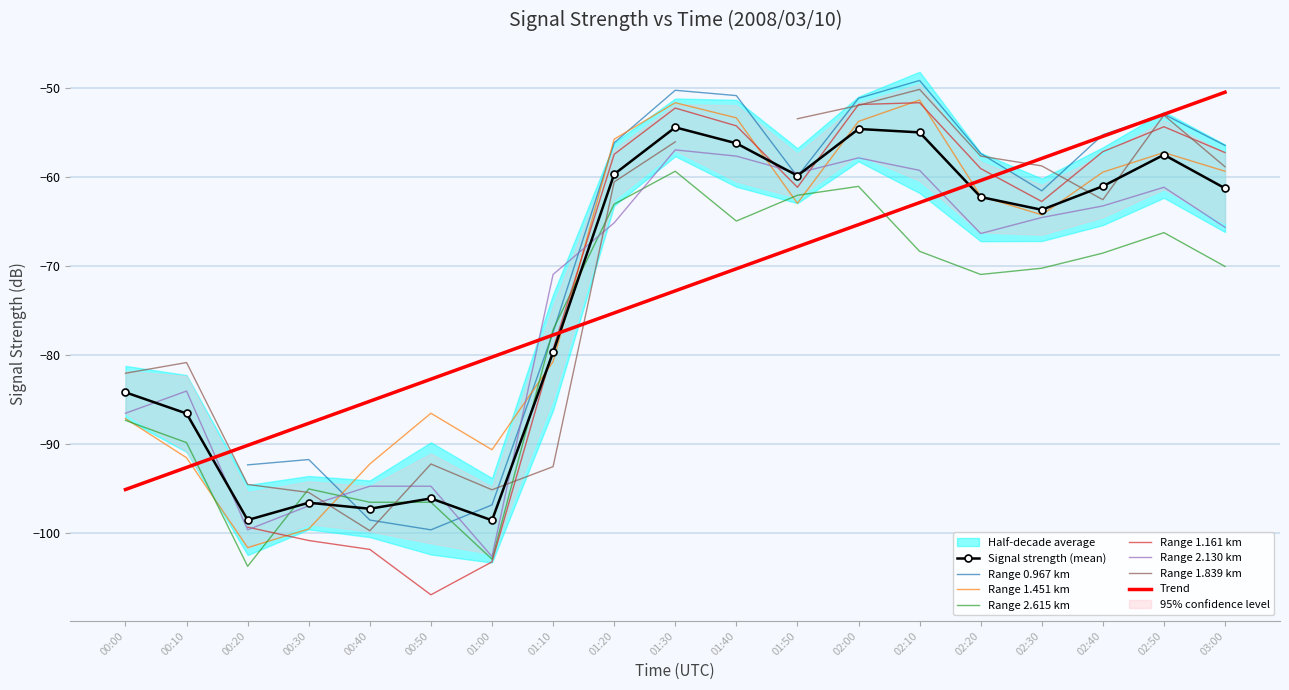

True or false: Trend and Range 2.130 km intersect in this chart.

True